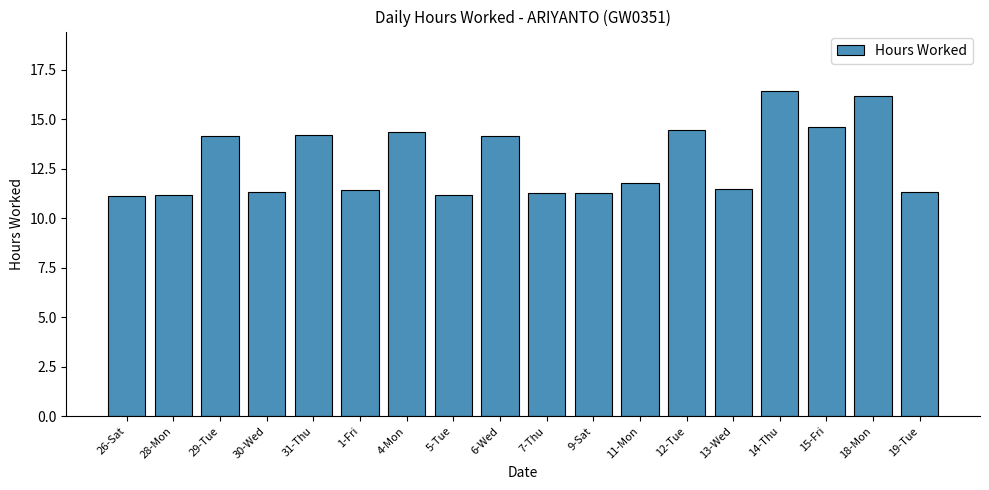

What is the difference between the second highest and minimum values?

5.0